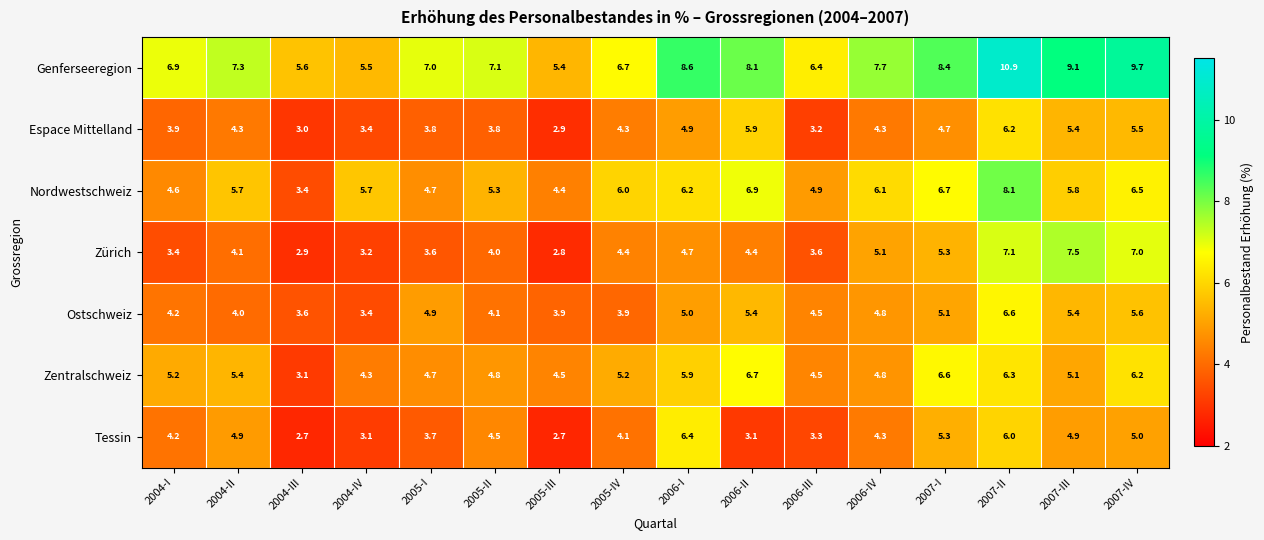

What is the greatest value displayed?

10.9